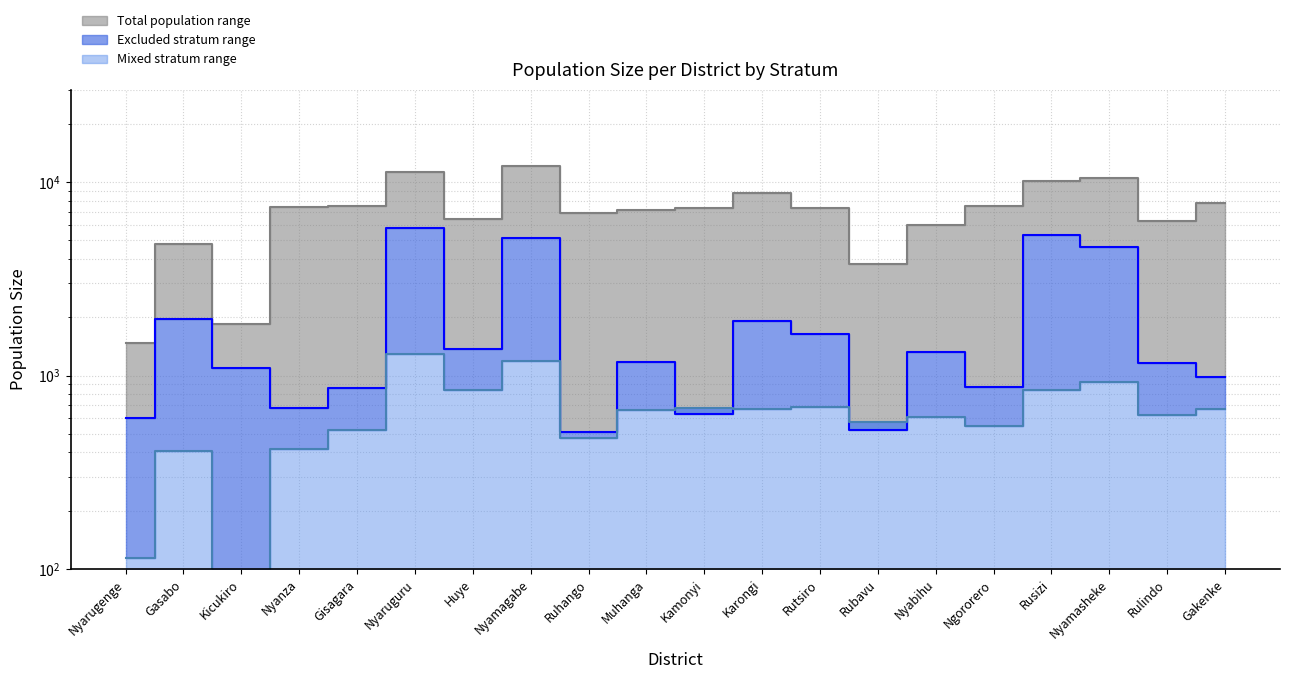

At which category does Excluded stratum (median line) reach its first local peak?

Gasabo